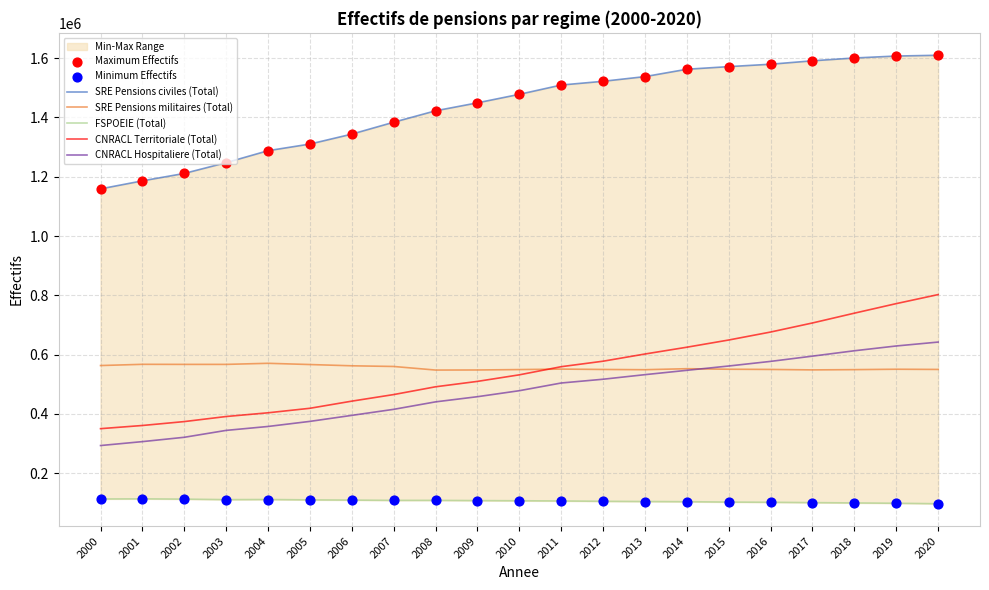

At which category is the sum across all series the highest?

2020